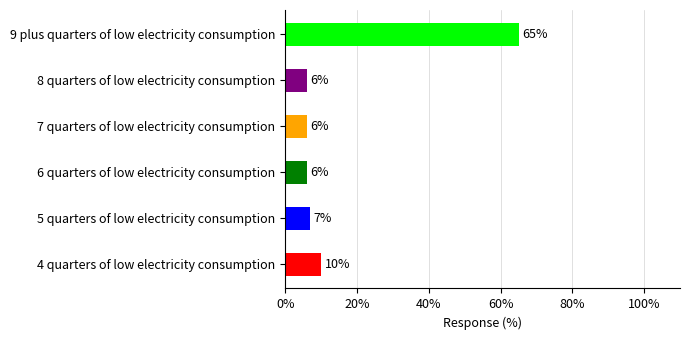

Which has a higher value, 5 quarters of low electricity consumption or 9 plus quarters of low electricity consumption?

9 plus quarters of low electricity consumption